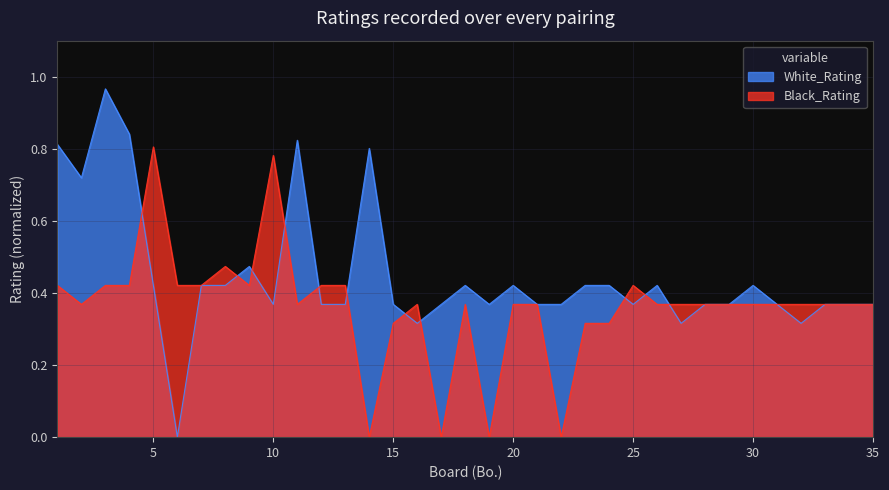

What are all the series names shown in the legend?

White_Rating, Black_Rating